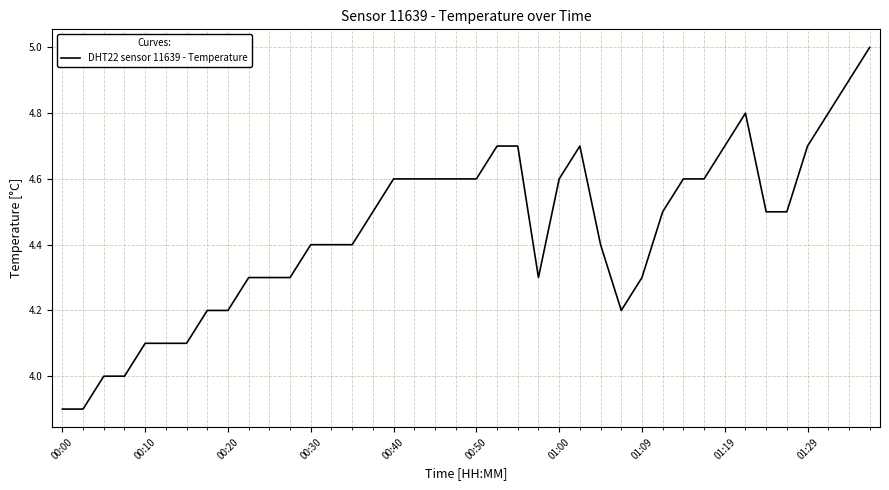

What is the minimum value shown in the chart?

3.9